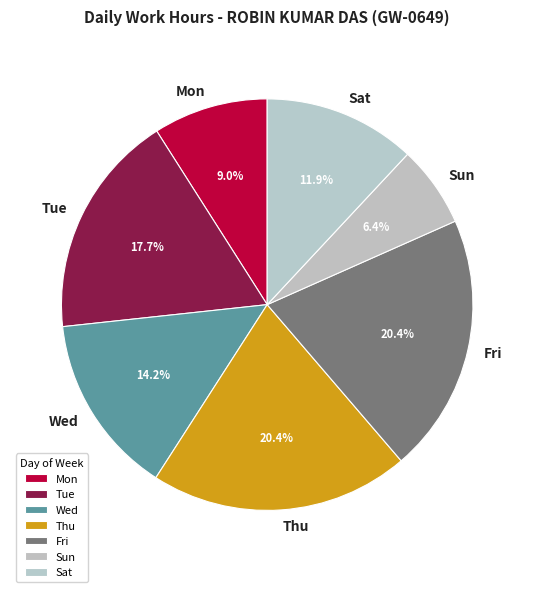

Which slice is the smallest?

Sun